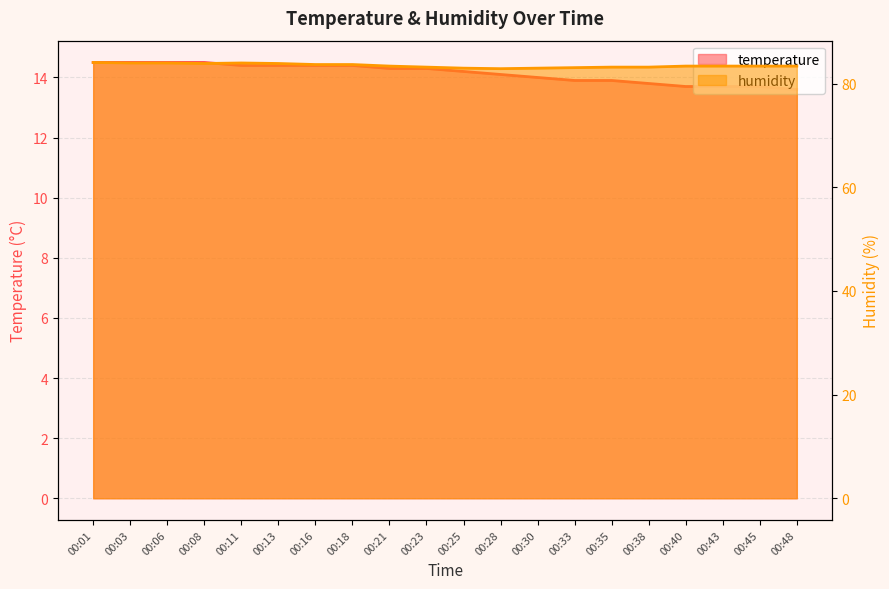

At which label is humidity closest to 83?

00:25